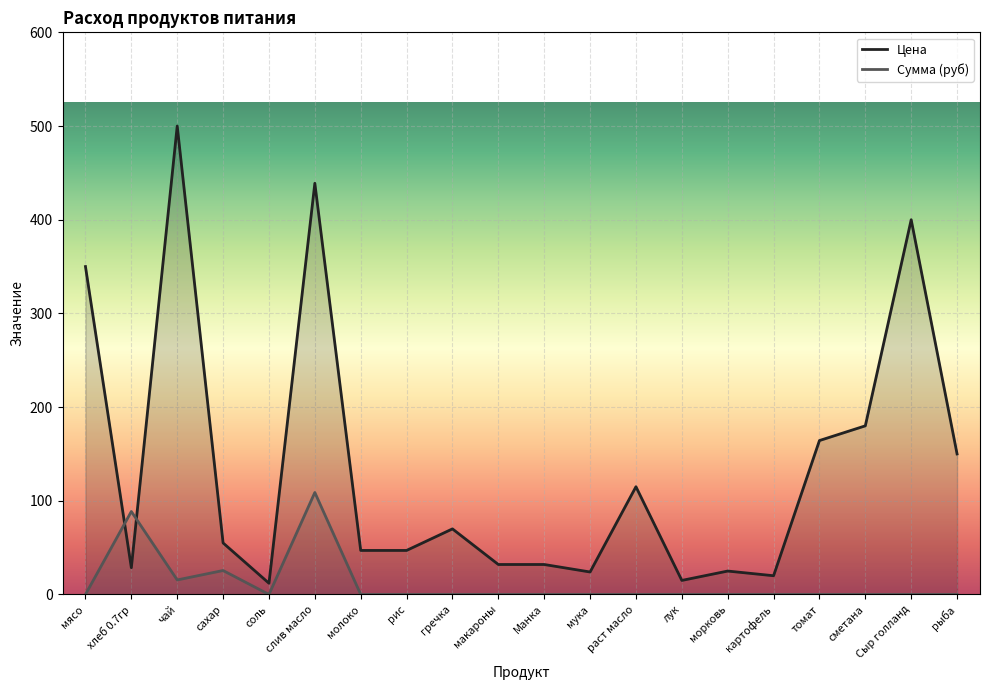

Is it true that Сумма (руб) equals 21.5 at чай?

False